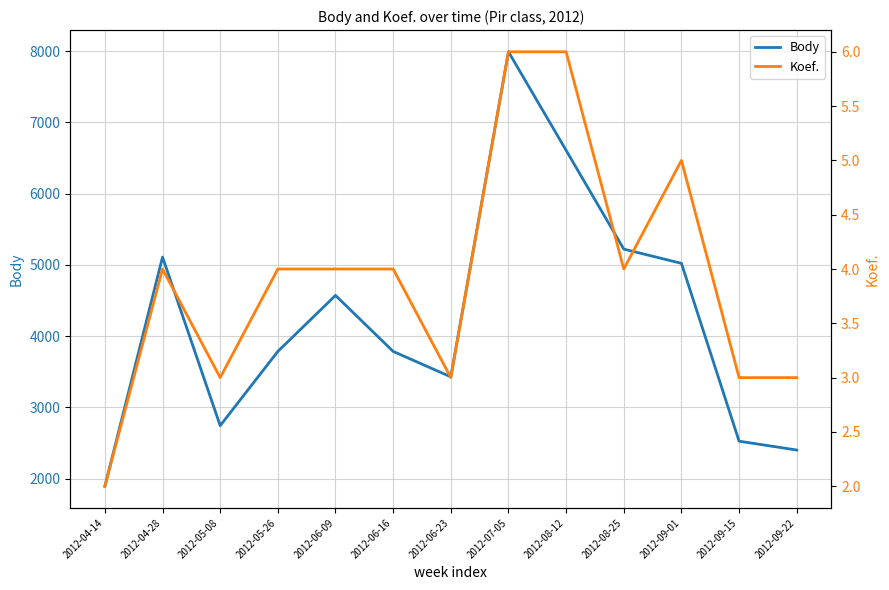

Is it true that Koef. equals 1 at 2012-05-08?

False